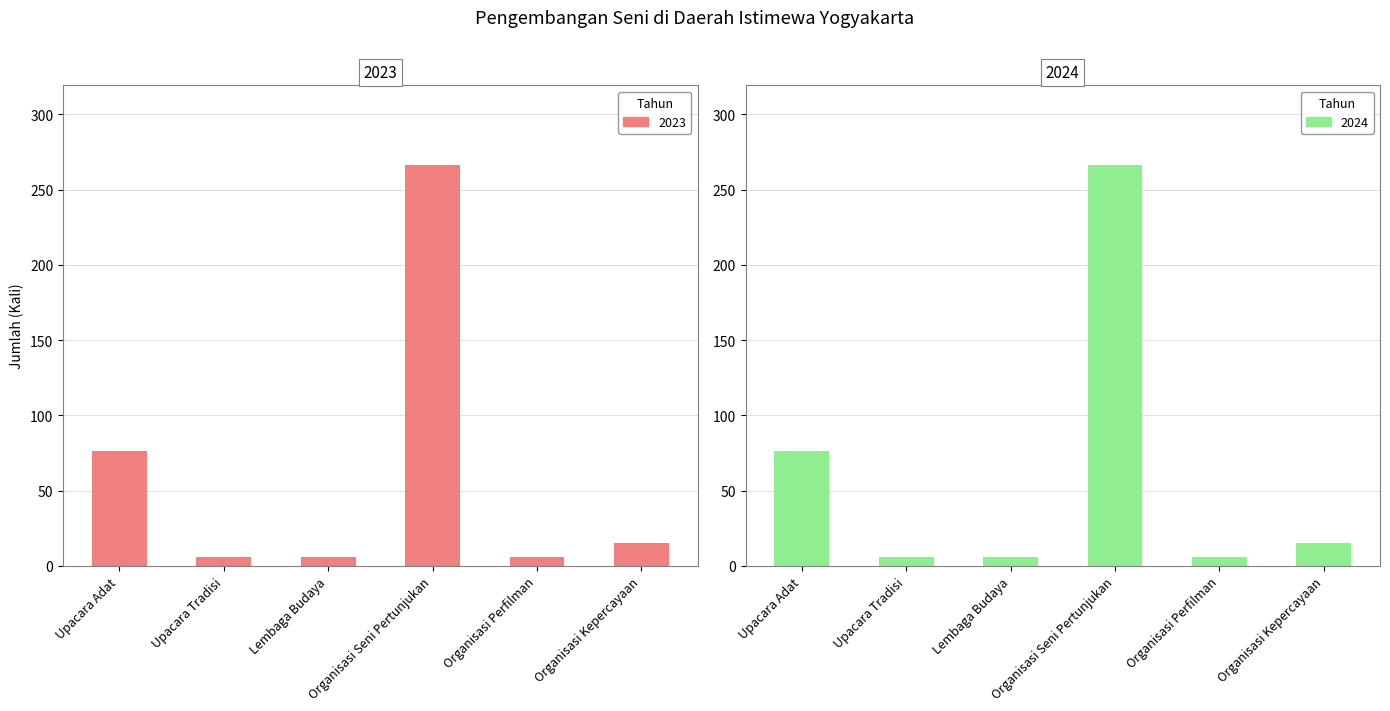

What is the minimum value for 2023?

6